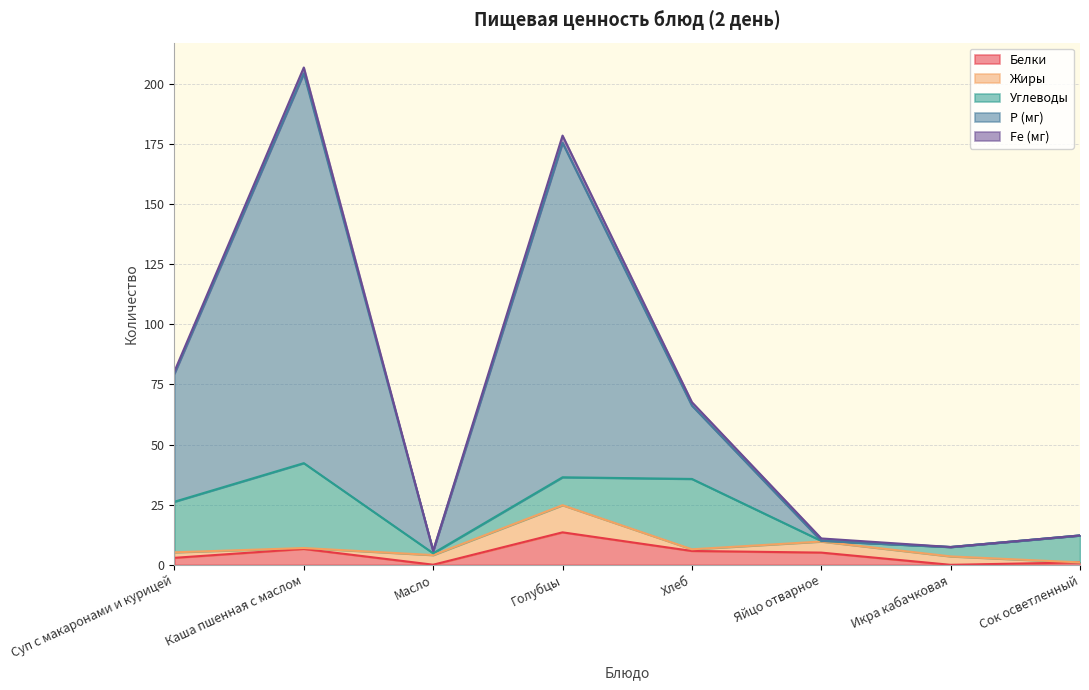

How many values in the Fe (мг) series are below 1?

4